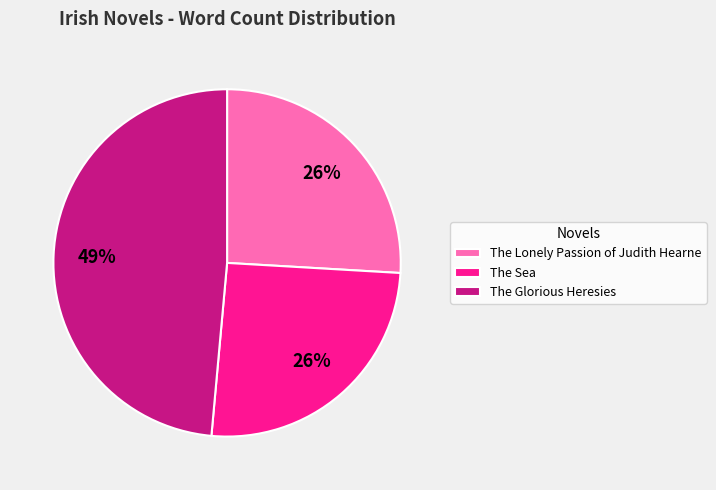

To the nearest percent, what is the combined percentage of The Sea and The Glorious Heresies?

74%